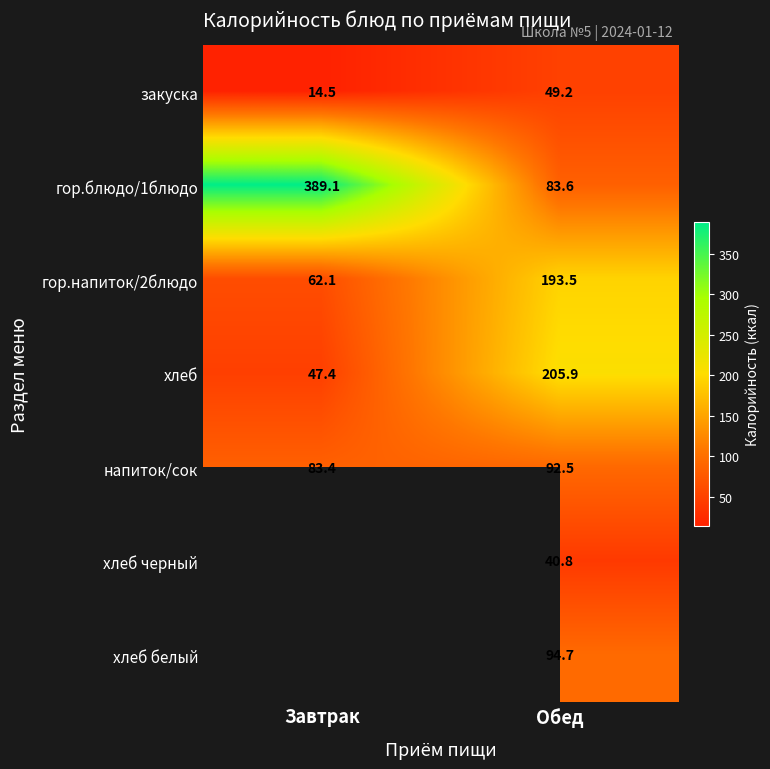

How many values in the закуска series are below 49?

1